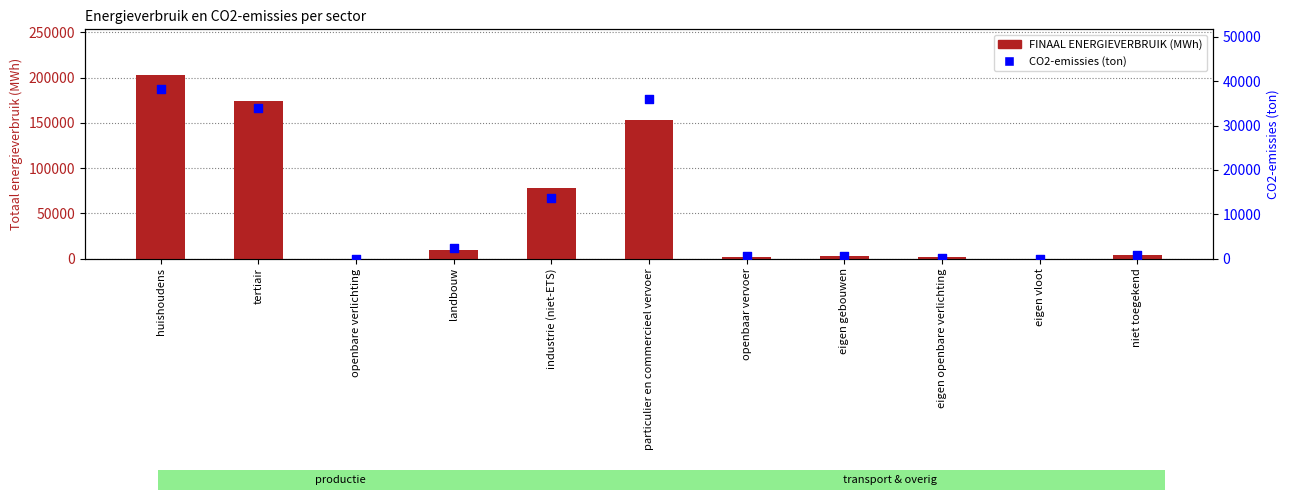

What is the total value across all series at eigen openbare verlichting?

1735.2